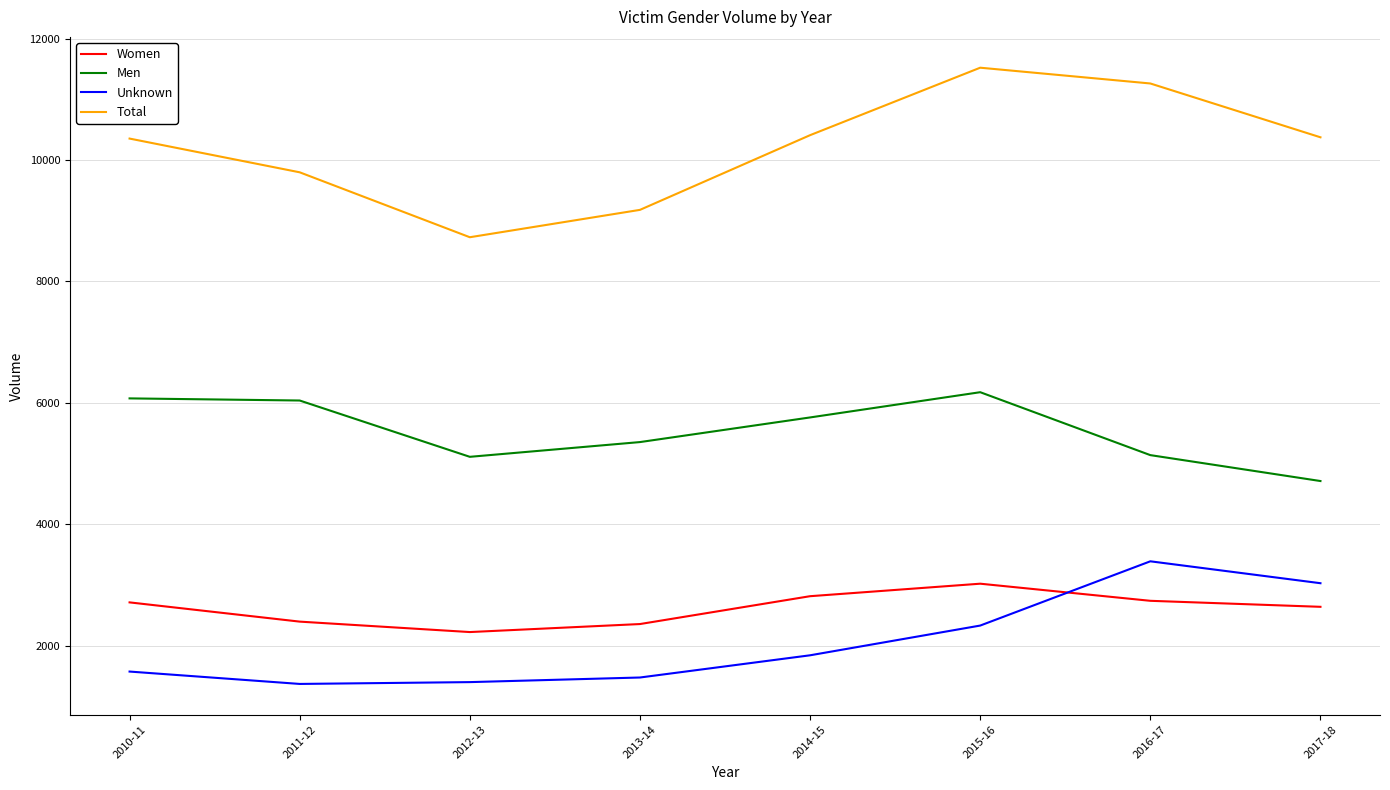

Is the value of Unknown at 2012-13 greater than the value of Total at 2010-11?

No